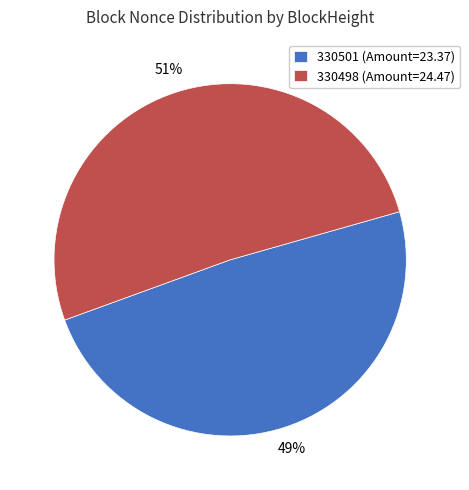

To the nearest percent, what is the combined percentage of 330498 and 330501?

100%